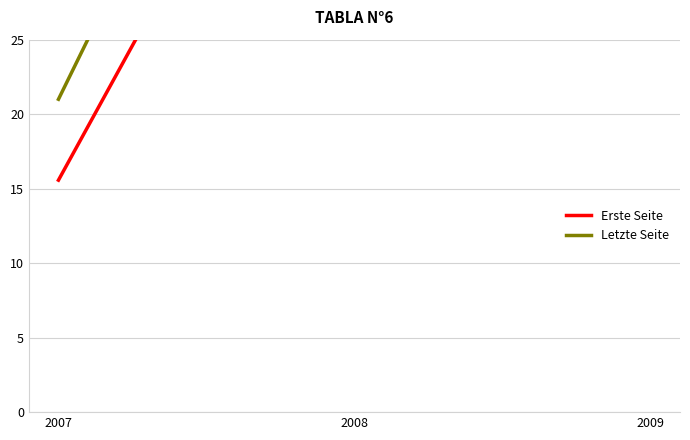

At 2007, list the series in order from smallest to largest.

Erste Seite, Letzte Seite